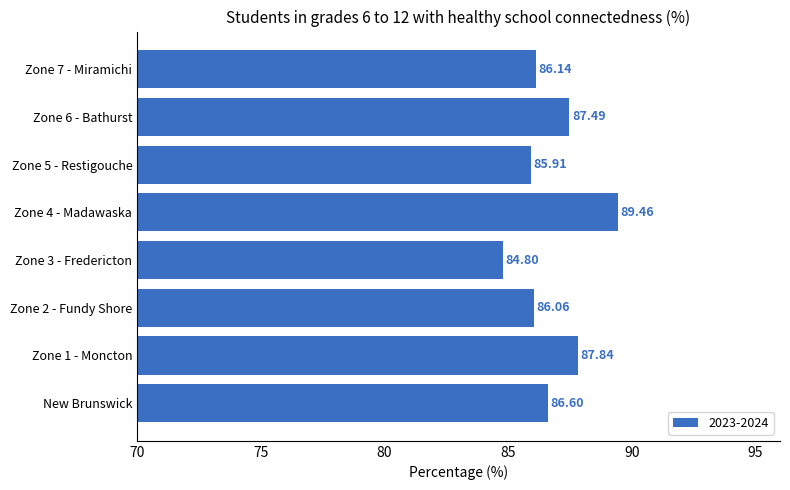

Does the chart contain any negative values?

No